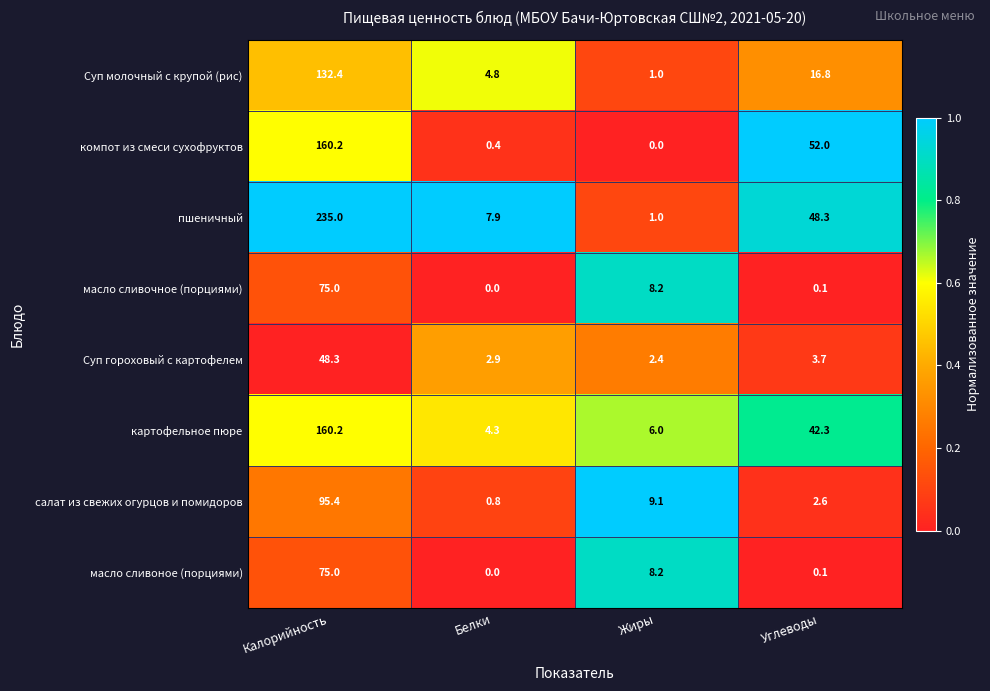

Rank the categories by масло сливочное (порциями) value from highest to lowest.

Калорийность, Жиры, Углеводы, Белки